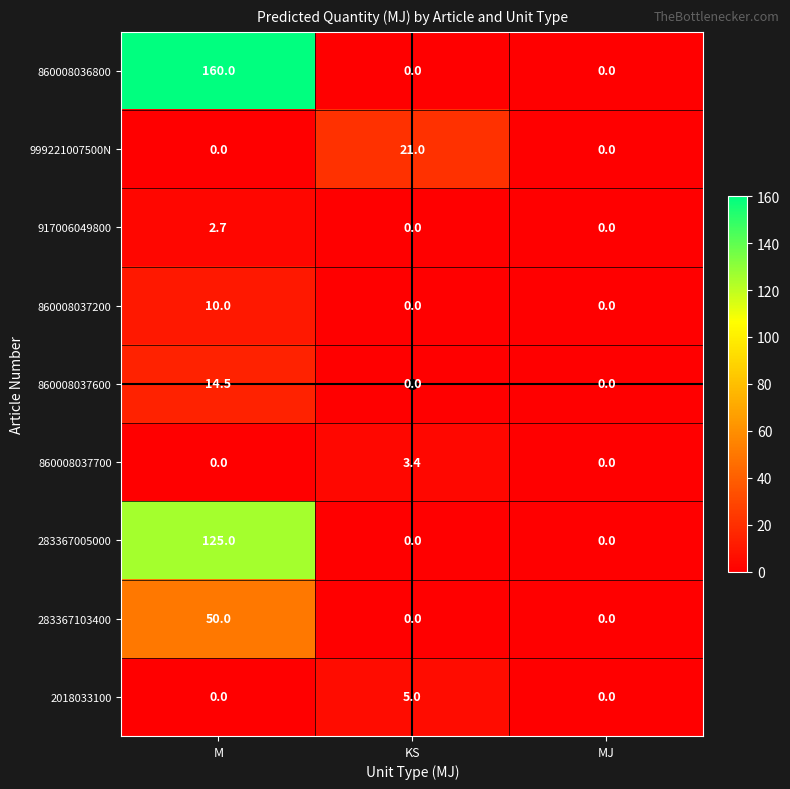

What is the sum of all 917006049800 values?

2.7